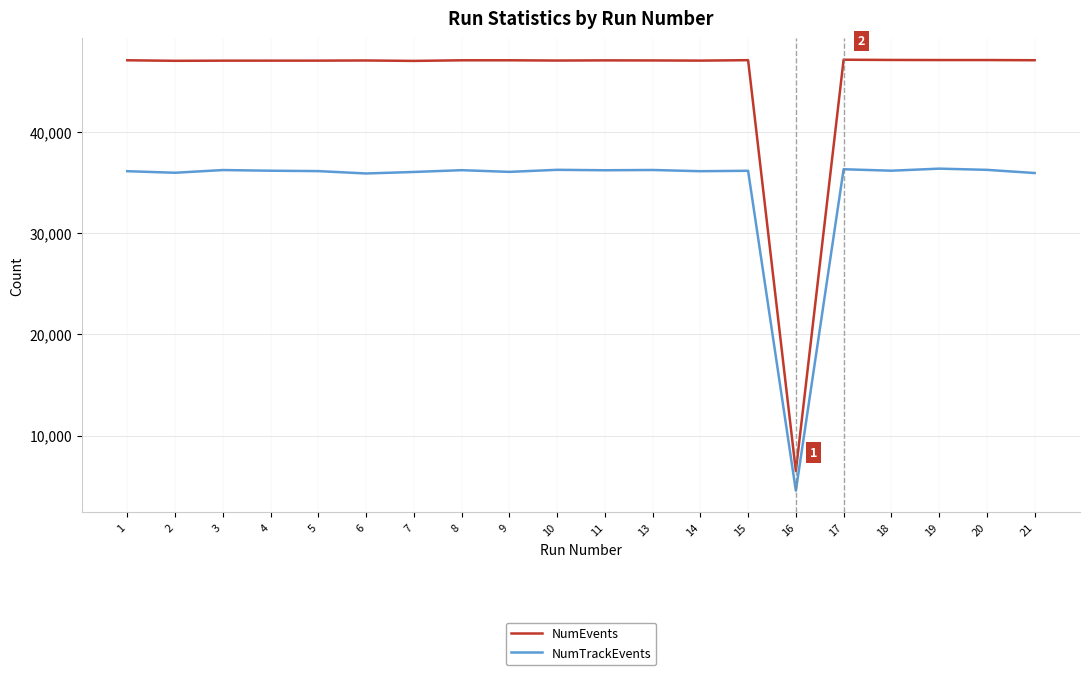

What is the total value across all series at 9?

83206